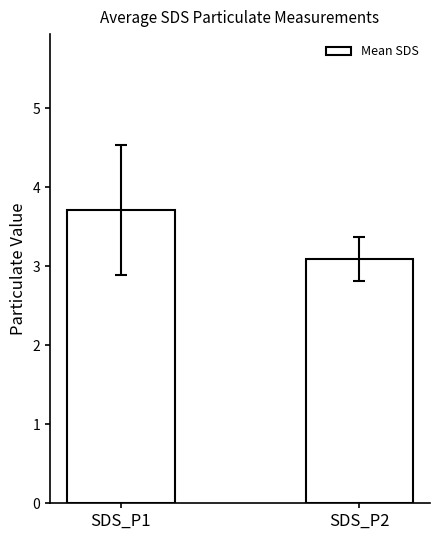

Reading right to left, list all the values displayed in this chart.

3.1	3.7